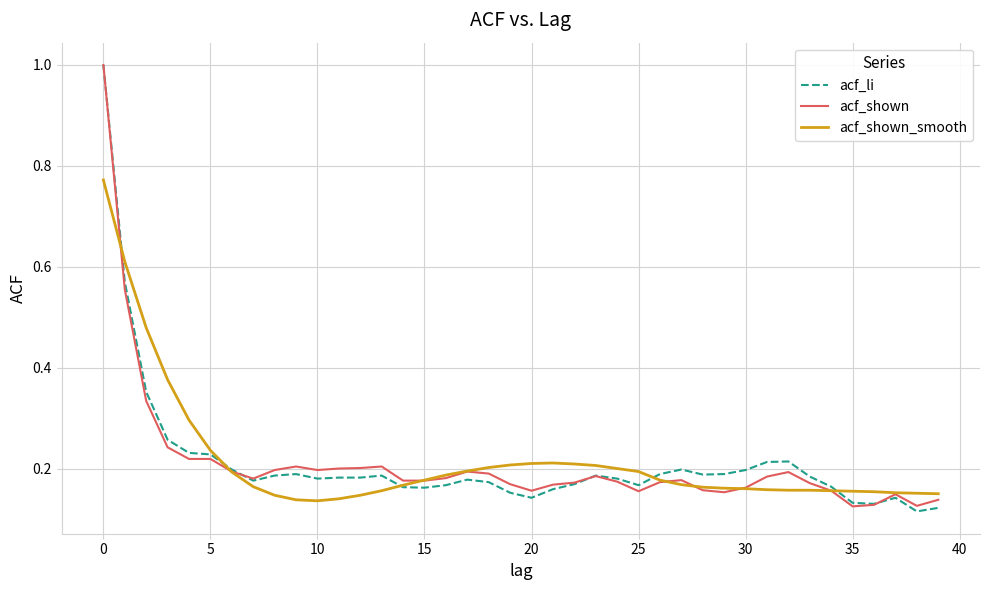

What is the maximum value for acf_shown?

1.0